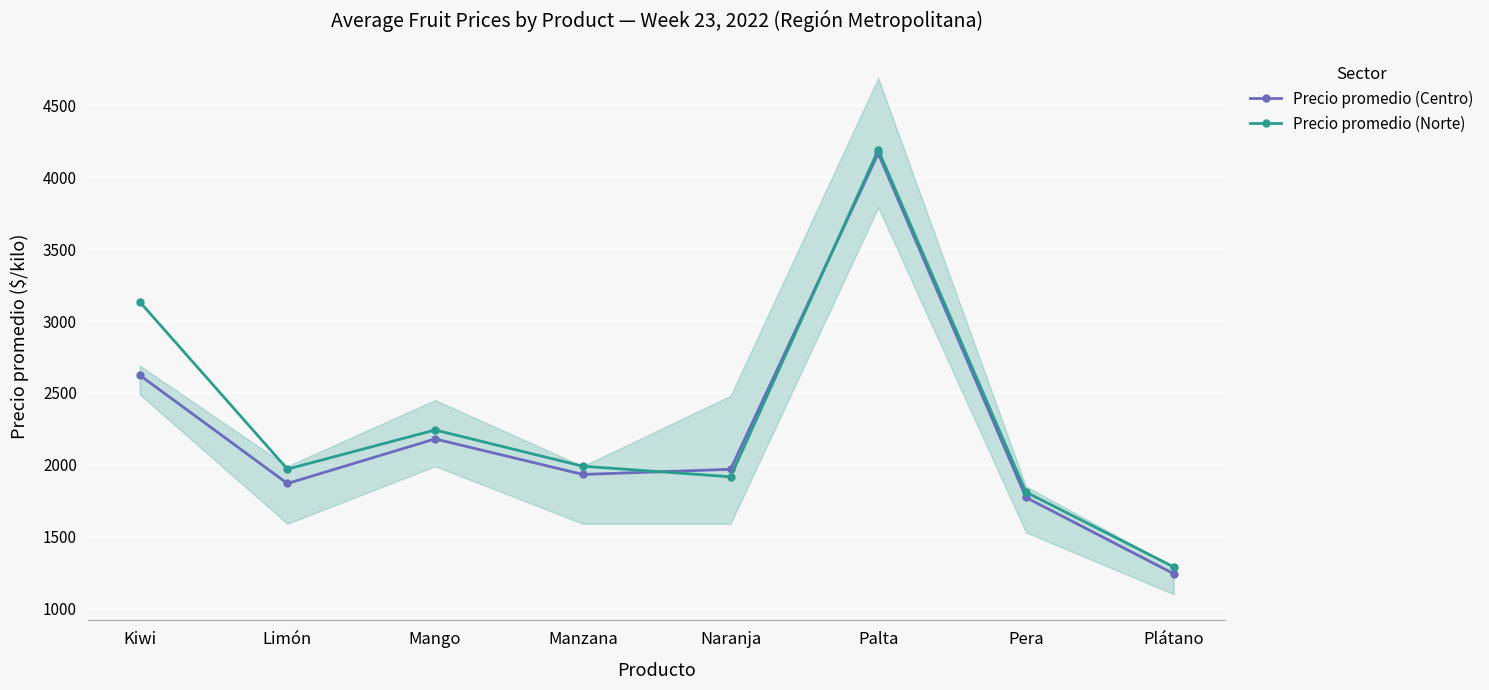

Reading right to left, what are all the values shown in this chart?

Precio promedio (Centro): Plátano=1242.5	Pera=1772.9	Palta=4165.7	Naranja=1968.6	Manzana=1932.9	Mango=2180.0	Limón=1870.0	Kiwi=2623.3
Precio promedio (Norte): Plátano=1290.0	Pera=1810.0	Palta=4190.0	Naranja=1916.7	Manzana=1990.0	Mango=2242.0	Limón=1970.0	Kiwi=3134.0